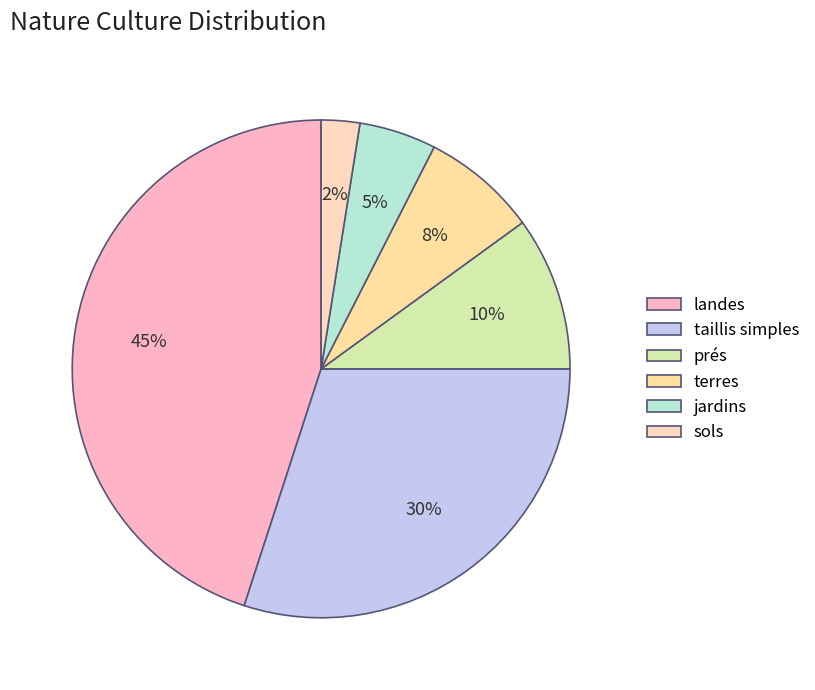

To the nearest percent, what is the combined percentage of jardins and taillis simples?

35%